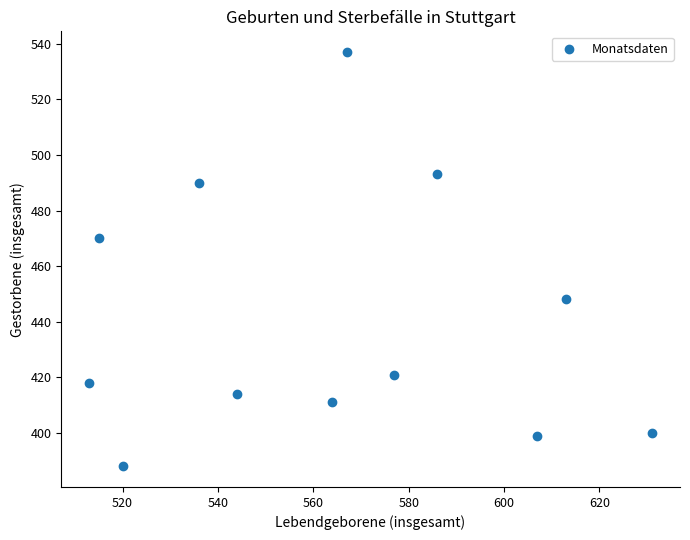

What is the average X value?

564